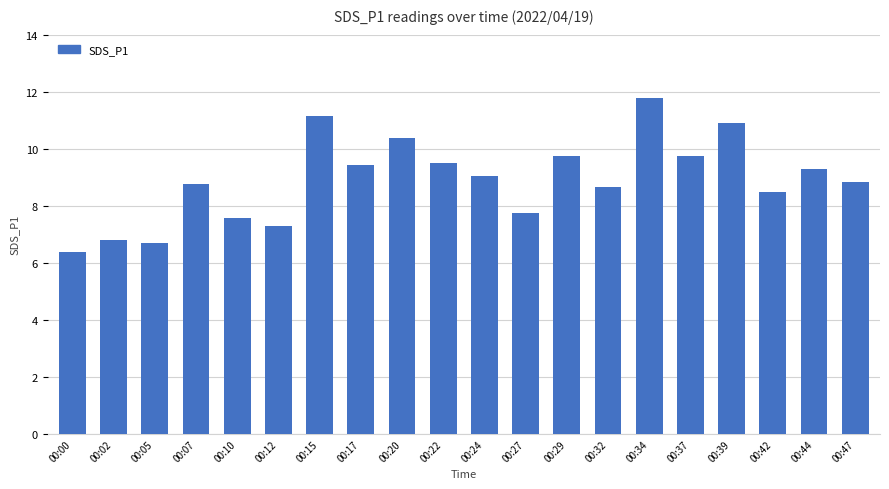

Is it true that the value at 00:29 is 9.8?

True